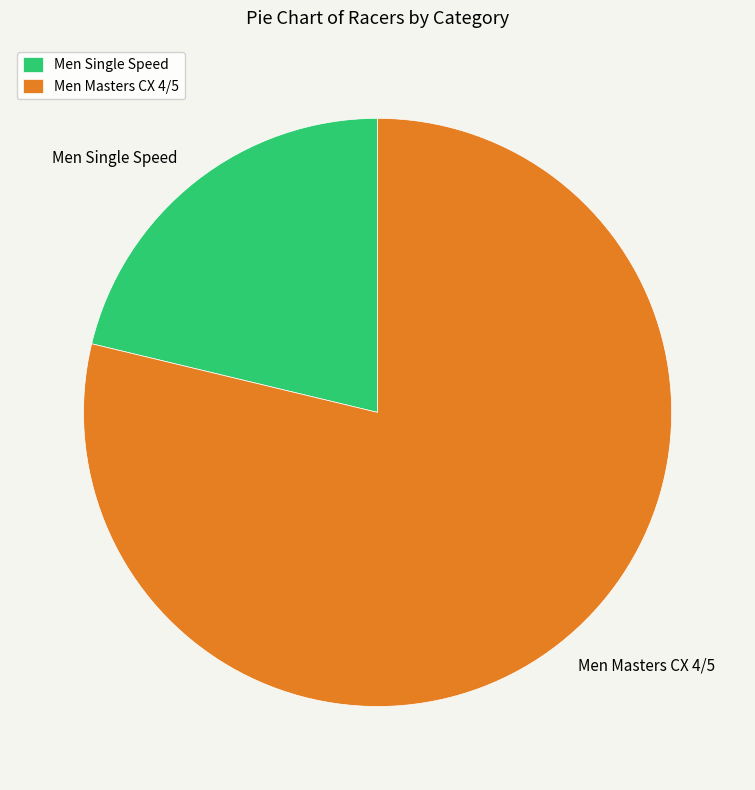

What is the largest slice in the pie chart?

Men Masters CX 4/5